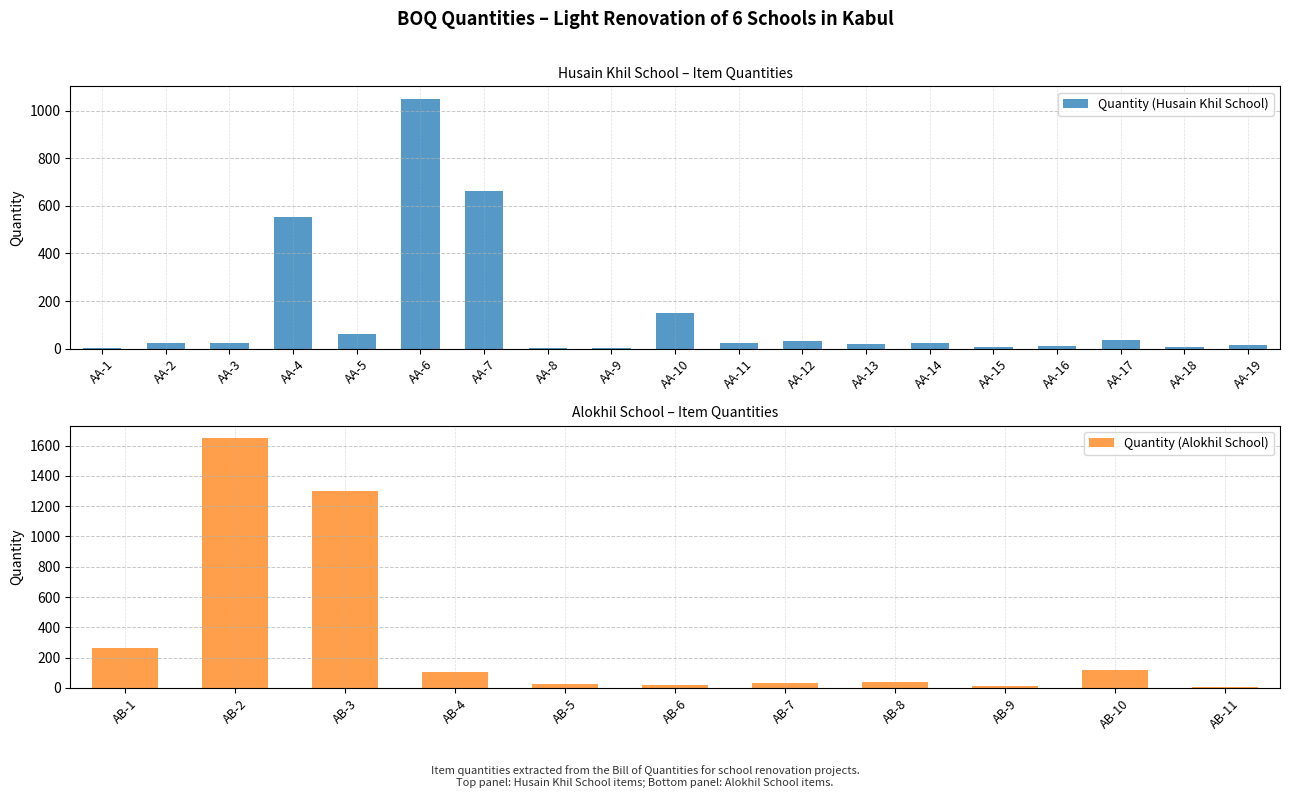

Between AA-18 and AA-16, which is larger?

AA-16